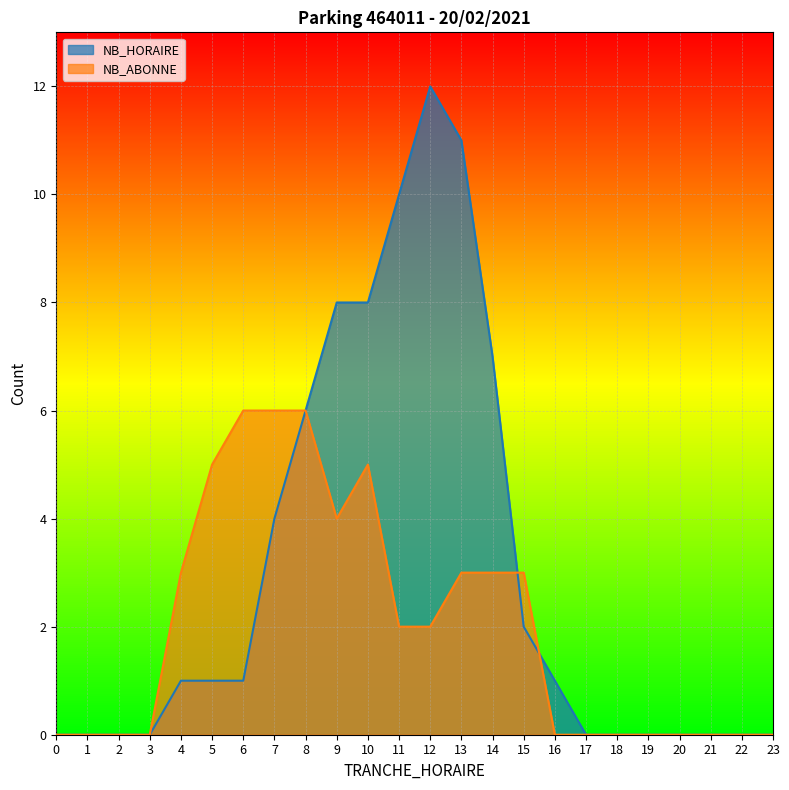

At which category does NB_ABONNE reach its first local valley?

9